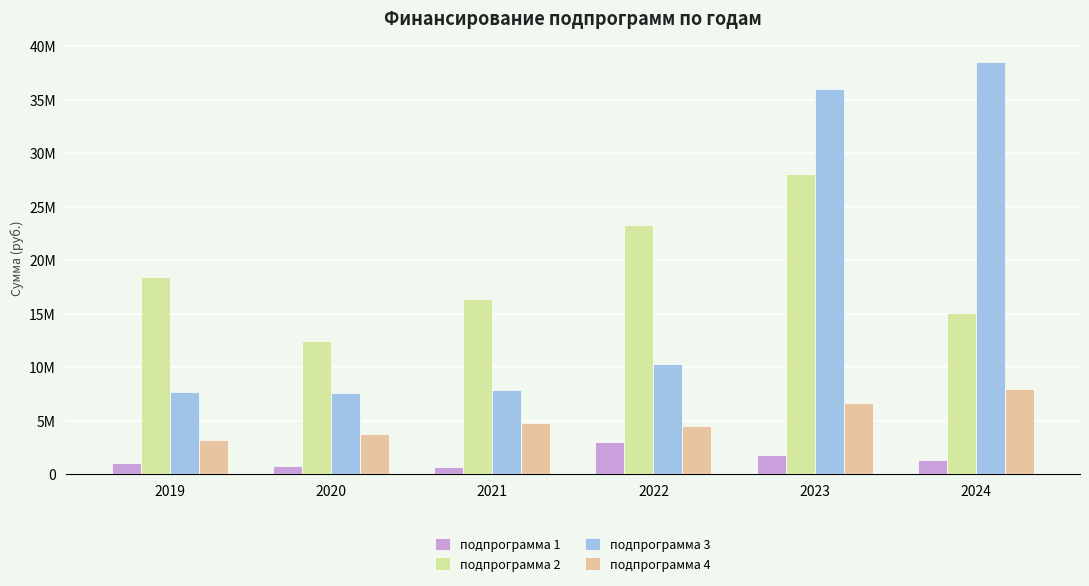

Is it true that подпрограмма 1 equals 2245572.1 at 2024?

False